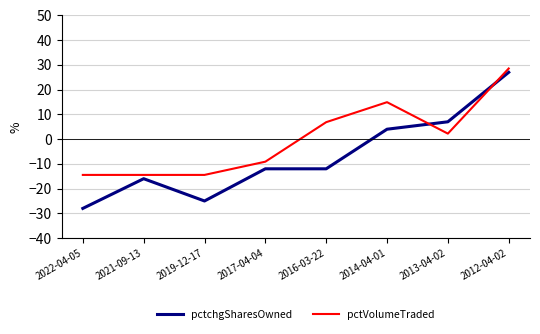

Is it true that pctchgSharesOwned equals -28.0 at 2022-04-05?

True